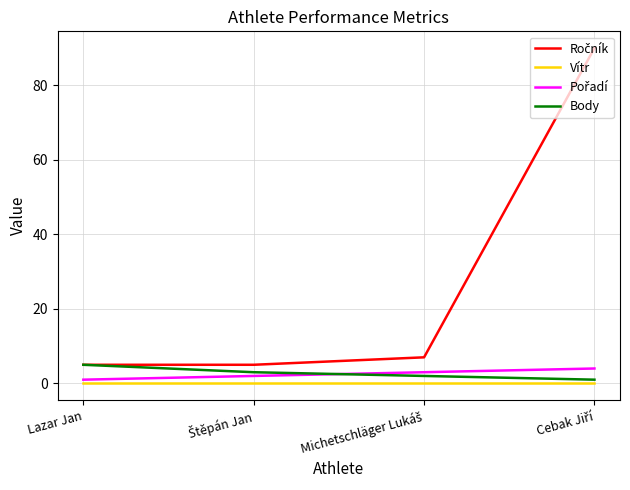

How many lines are shown in the chart?

4